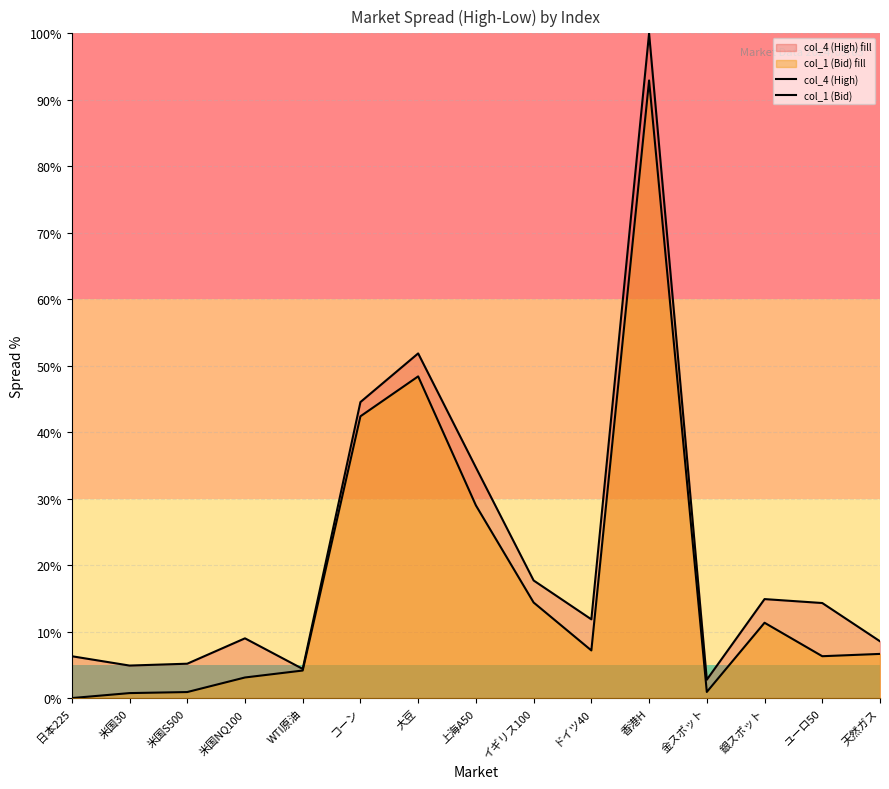

What is the label of the 2nd point from the right?

ユーロ50